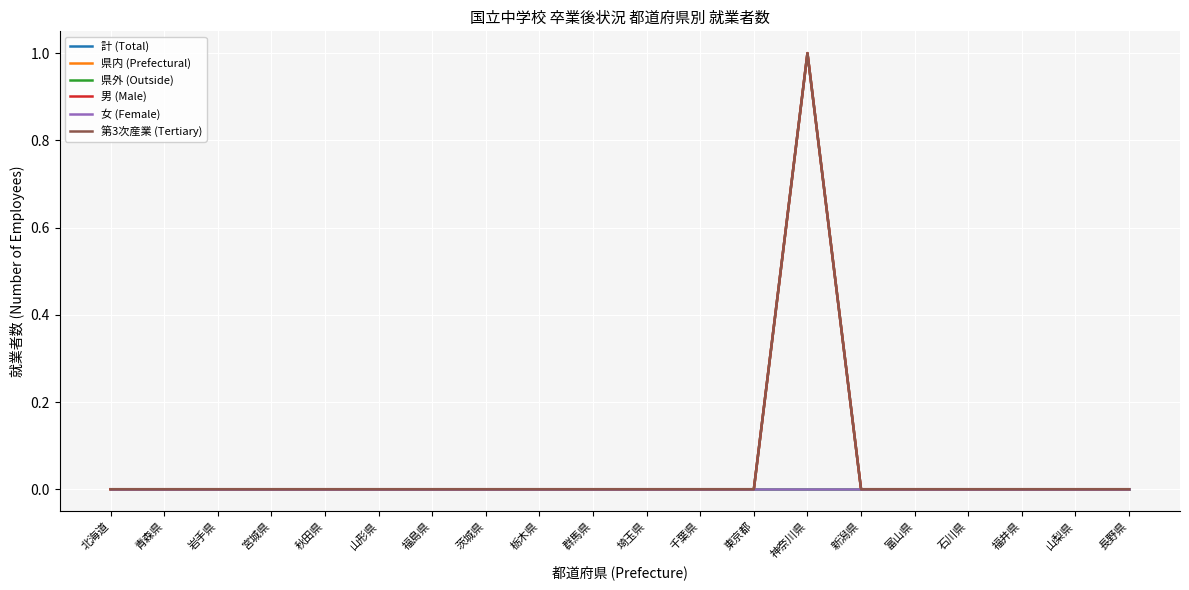

True or false: 計 (Total) has more than 2 points higher than both neighbors.

False